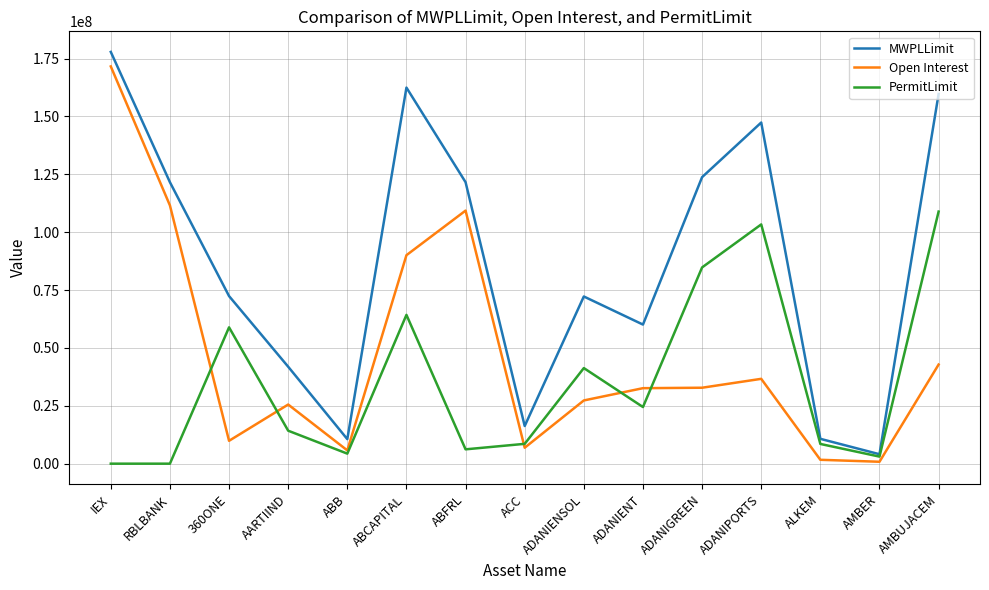

Where is the first local maximum for PermitLimit?

360ONE